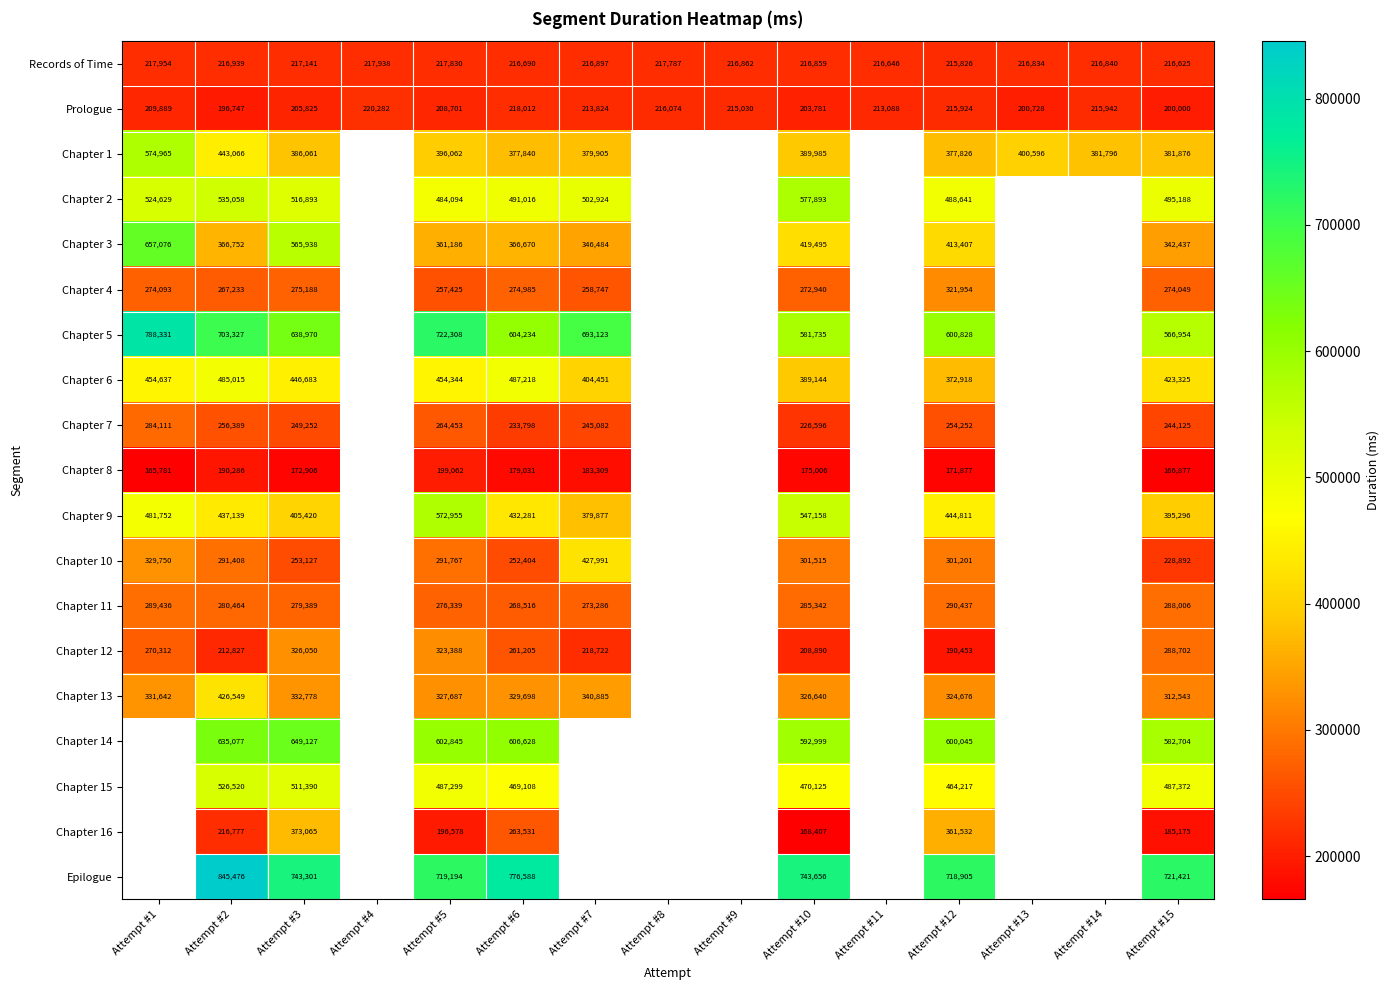

List the labels in order of Prologue value, largest first.

Attempt #4, Attempt #6, Attempt #8, Attempt #14, Attempt #12, Attempt #9, Attempt #7, Attempt #11, Attempt #1, Attempt #5, Attempt #3, Attempt #10, Attempt #13, Attempt #15, Attempt #2